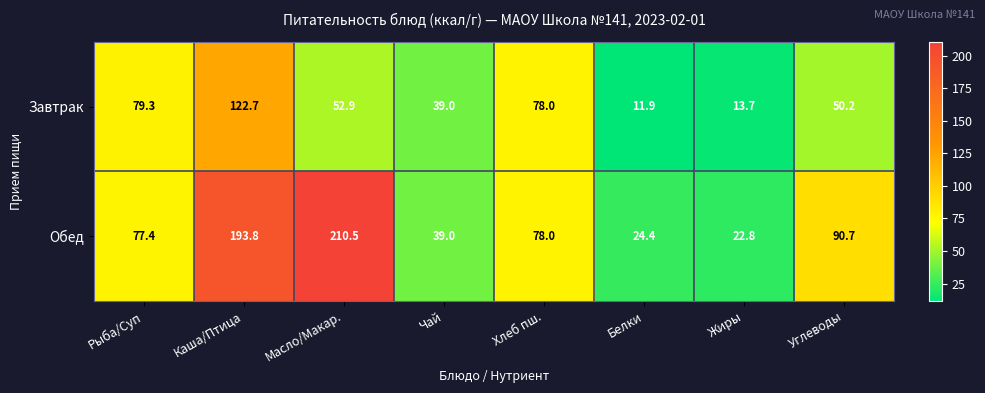

Which series has the widest spread of values?

Обед